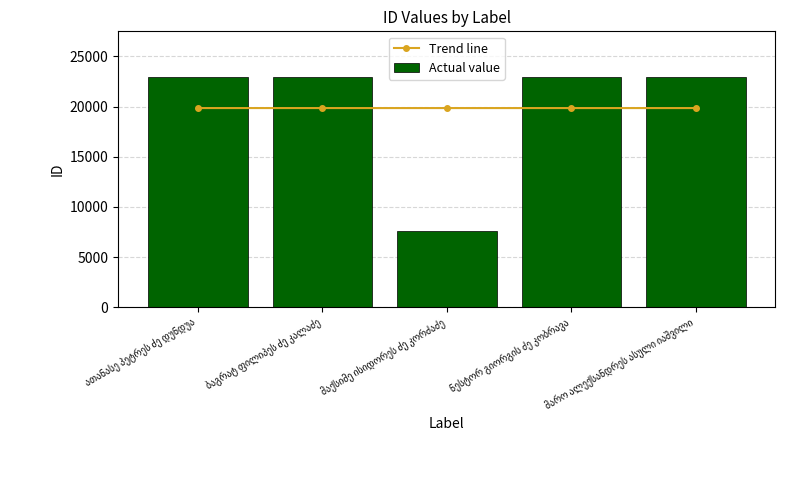

Reading right to left, extract all data points from this chart.

Trend line: მარო ალექსანდრეს ასული იაშვილი=19844.0	ნესტორ გიორგის ძე კობრავა=19844.3	მაქსიმე ისიდორეს ძე კორძაძე=19844.6	ბაგრატ ფილიპეს ძე კალაძე=19844.9	ათანასე პეტრეს ძე დუნდუა=19845.2
Actual value: მარო ალექსანდრეს ასული იაშვილი=22907.0	ნესტორ გიორგის ძე კობრავა=22905.0	მაქსიმე ისიდორეს ძე კორძაძე=7597.0	ბაგრატ ფილიპეს ძე კალაძე=22906.0	ათანასე პეტრეს ძე დუნდუა=22908.0